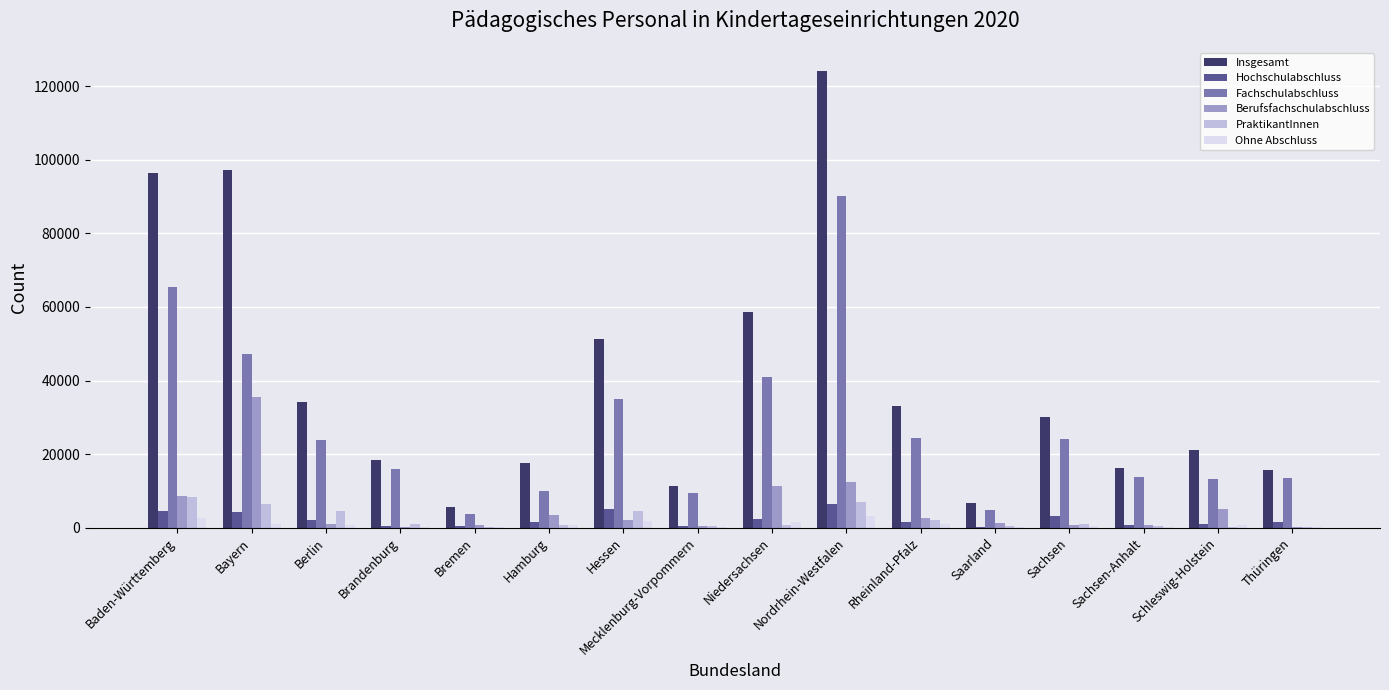

What is the spread (max minus min) of values at Sachsen?

29776